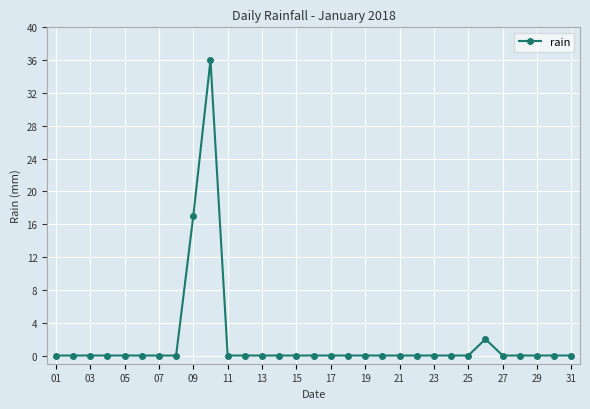

True or false: there are more than 1 points higher than both neighbors.

True